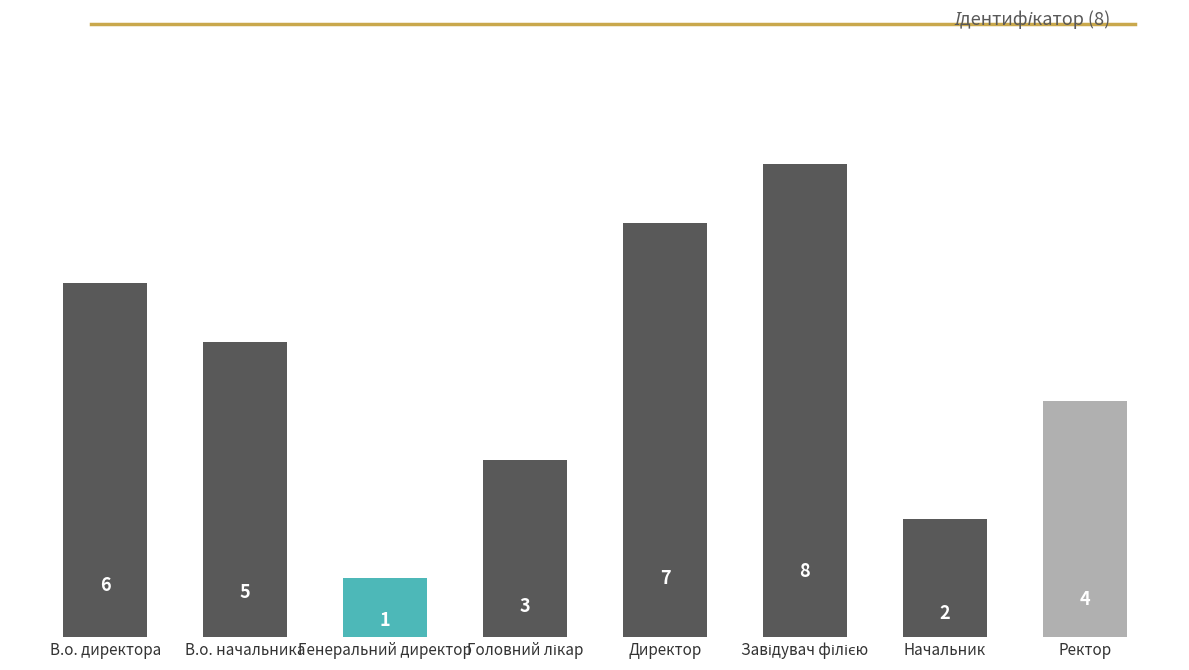

Is it true that the value at Генеральний директор is 1?

True